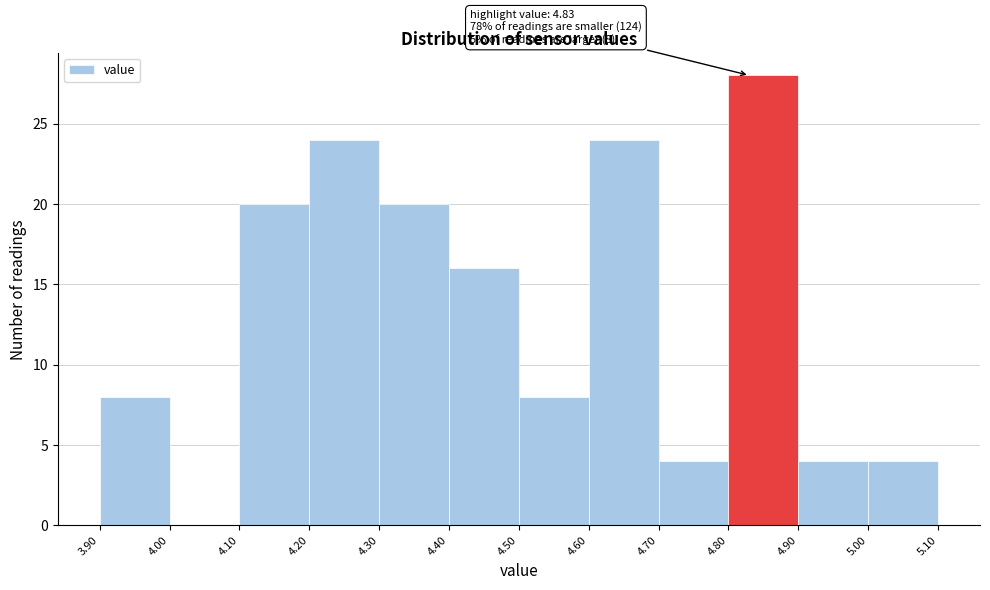

Over which range of the x-axis is the bar tallest?

4.80 to 4.90